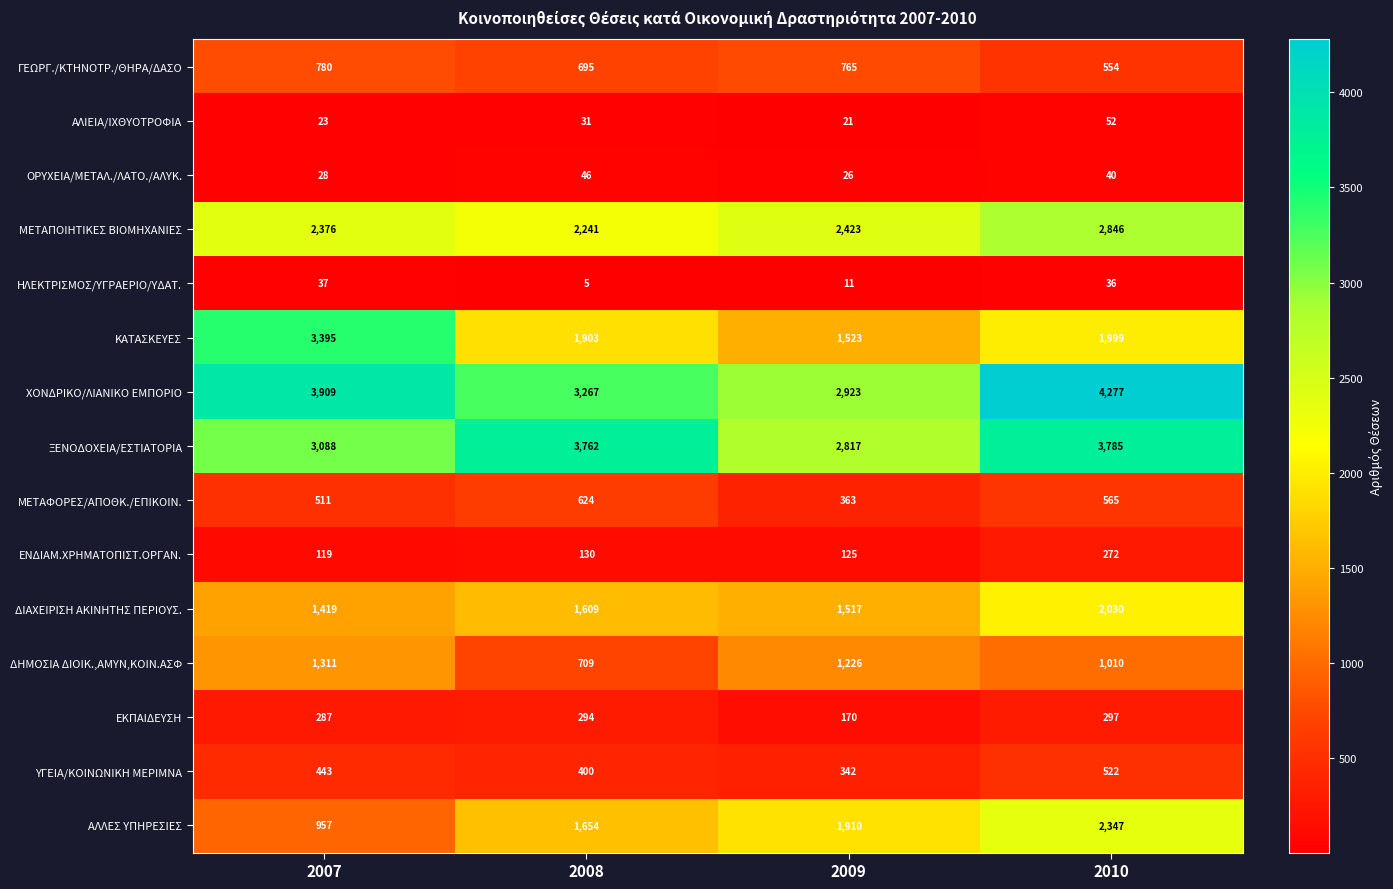

Rank the series by their maximum value, from highest to lowest.

ΧΟΝΔΡΙΚΟ/ΛΙΑΝΙΚΟ ΕΜΠΟΡΙΟ, ΞΕΝΟΔΟΧΕΙΑ/ΕΣΤΙΑΤΟΡΙΑ, ΚΑΤΑΣΚΕΥΕΣ, ΜΕΤΑΠΟΙΗΤΙΚΕΣ ΒΙΟΜΗΧΑΝΙΕΣ, ΑΛΛΕΣ ΥΠΗΡΕΣΙΕΣ, ΔΙΑΧΕΙΡΙΣΗ ΑΚΙΝΗΤΗΣ ΠΕΡΙΟΥΣ., ΔΗΜΟΣΙΑ ΔΙΟΙΚ.,ΑΜΥΝ,ΚΟΙΝ.ΑΣΦ, ΓΕΩΡΓ./ΚΤΗΝΟΤΡ./ΘΗΡΑ/ΔΑΣΟ, ΜΕΤΑΦΟΡΕΣ/ΑΠΟΘΚ./ΕΠΙΚΟΙΝ., ΥΓΕΙΑ/ΚΟΙΝΩΝΙΚΗ ΜΕΡΙΜΝΑ, ΕΚΠΑΙΔΕΥΣΗ, ΕΝΔΙΑΜ.ΧΡΗΜΑΤΟΠΙΣΤ.ΟΡΓΑΝ., ΑΛΙΕΙΑ/ΙΧΘΥΟΤΡΟΦΙΑ, ΟΡΥΧΕΙΑ/ΜΕΤΑΛ./ΛΑΤΟ./ΑΛΥΚ., ΗΛΕΚΤΡΙΣΜΟΣ/ΥΓΡΑΕΡΙΟ/ΥΔΑΤ.